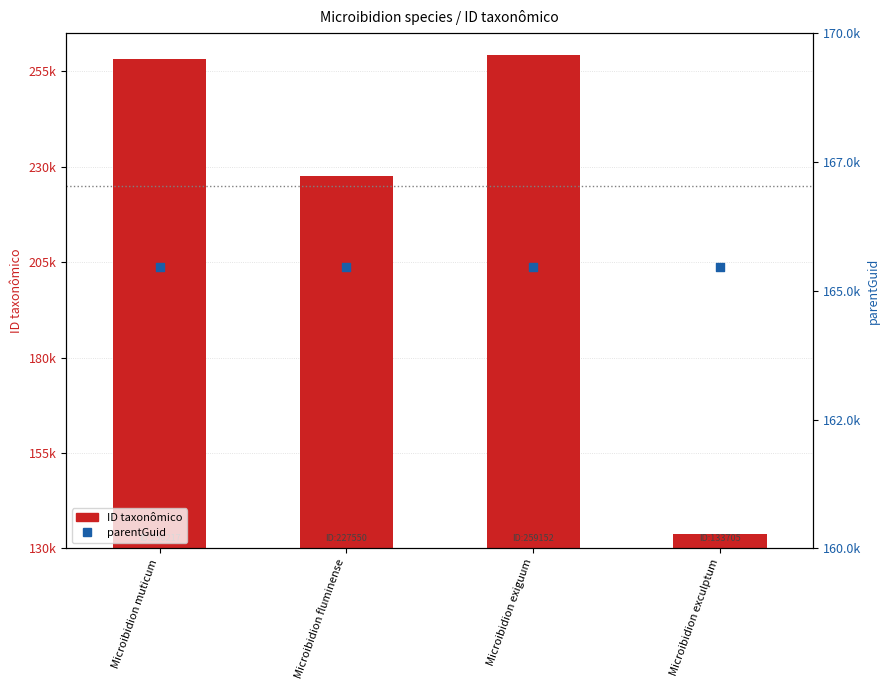

Which series reaches the minimum Y coordinate?

ID taxonômico